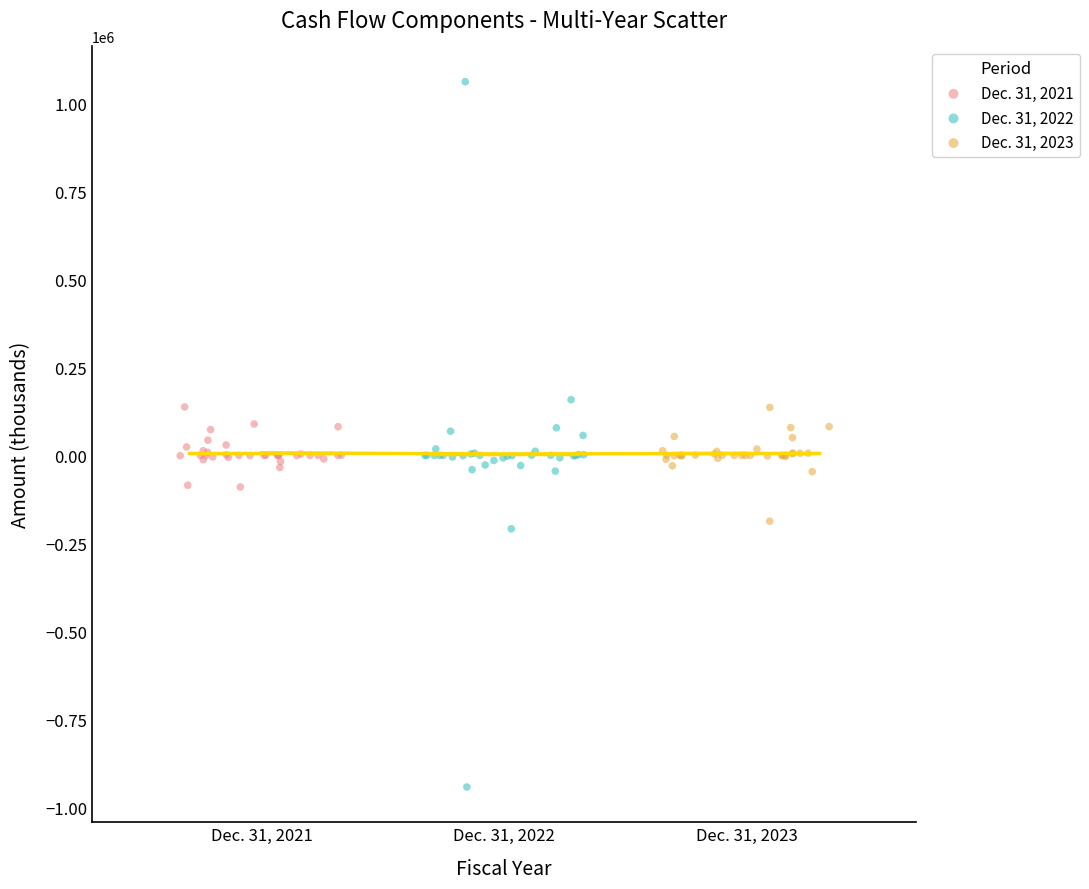

What are all the series names shown in the legend?

Dec. 31, 2021, Dec. 31, 2022, Dec. 31, 2023